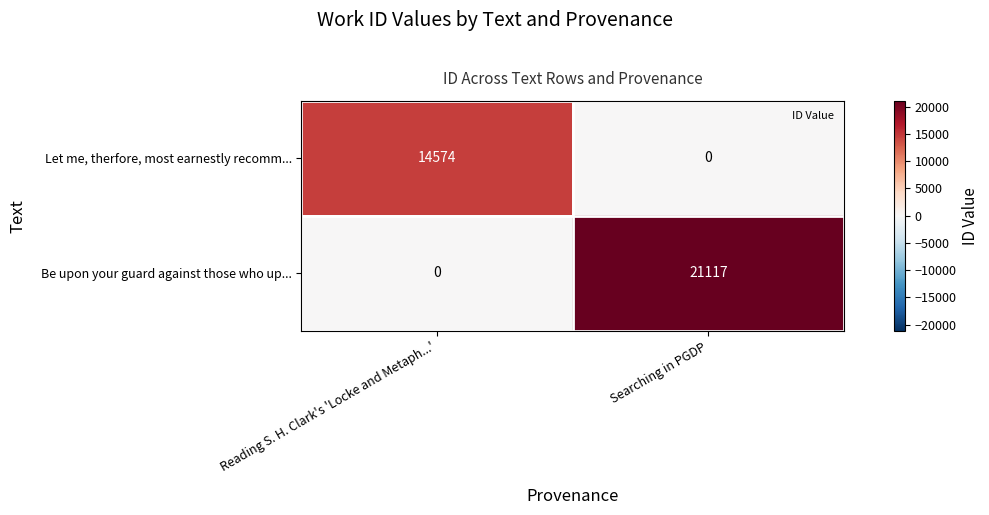

What is the spread (max minus min) of values at Searching in PGDP?

21117